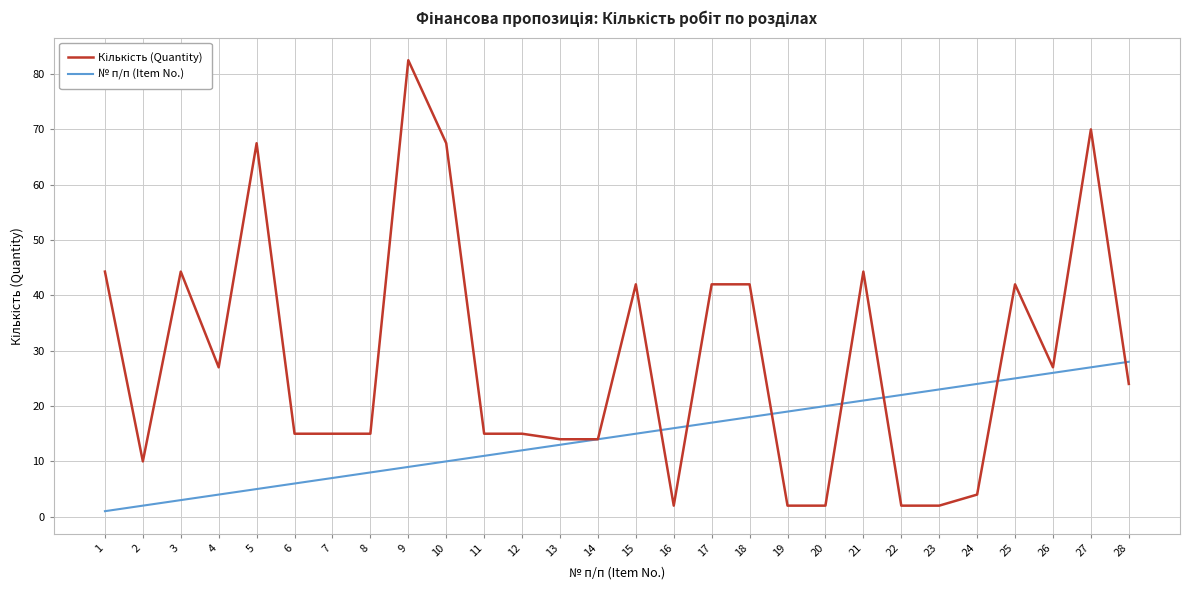

What is the maximum value shown in the chart?

82.5